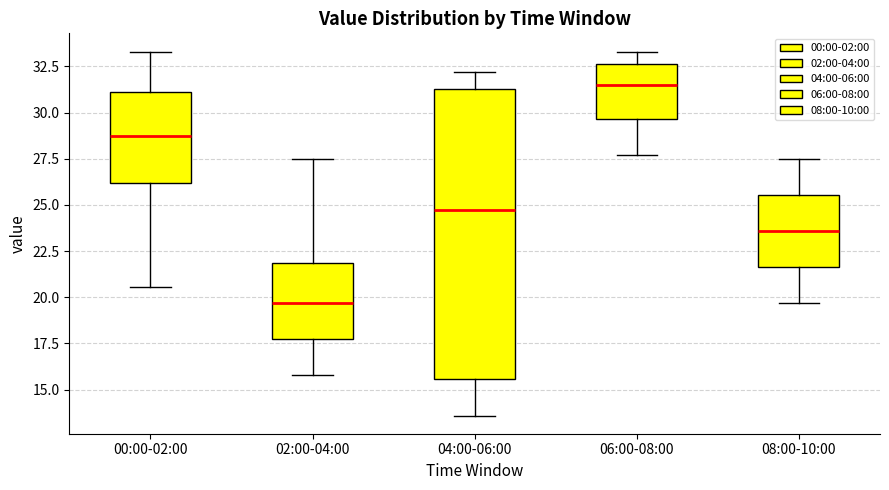

Reading left to right, transcribe this box plot: for each box, give where its median line is, the range the box spans, and where its two whiskers end, as read against the y-axis. The values are not printed on the chart, so give them approximately, as read against the axis.

00:00-02:00: median 28.5, box 26.0 to 31.0, whiskers 20.5 to 33.5
02:00-04:00: median 19.5, box 18.0 to 22.0, whiskers 16.0 to 27.5
04:00-06:00: median 25.0, box 15.5 to 31.5, whiskers 13.5 to 32.0
06:00-08:00: median 31.5, box 29.5 to 32.5, whiskers 27.5 to 33.5
08:00-10:00: median 23.5, box 21.5 to 25.5, whiskers 19.5 to 27.5